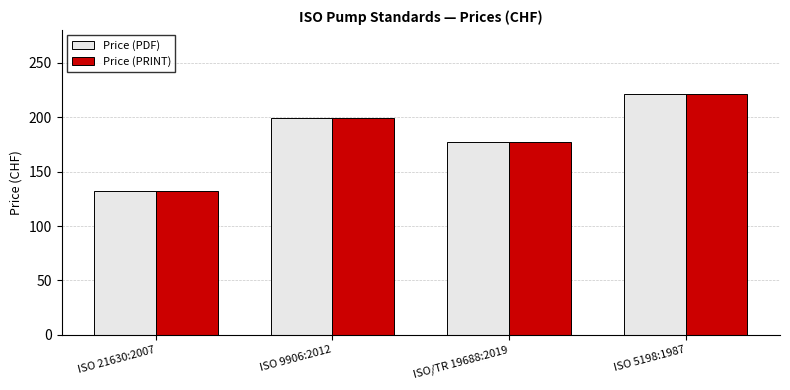

What value does the Price (PRINT) series have at ISO/TR 19688:2019?

177